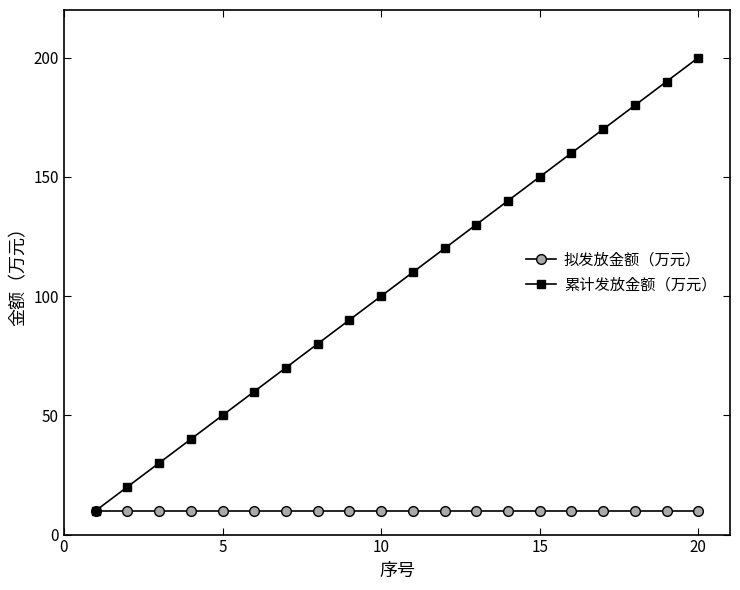

How many lines are shown in the chart?

2